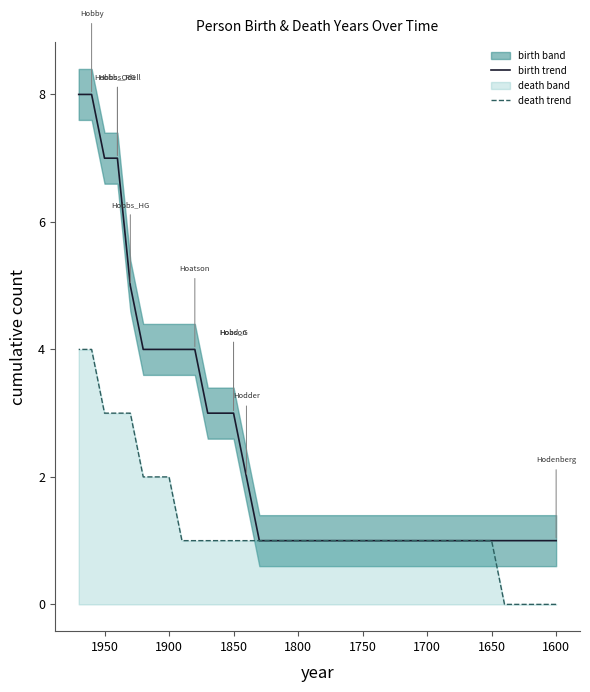

True or false: birth trend has a value of 1 at 1750.

True